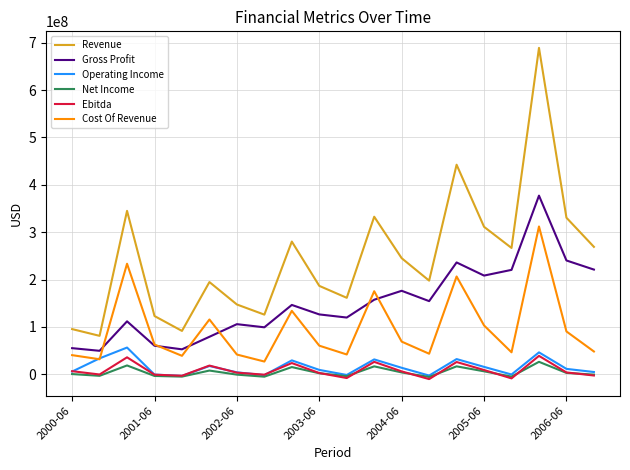

Which series has the largest range (max minus min)?

Revenue